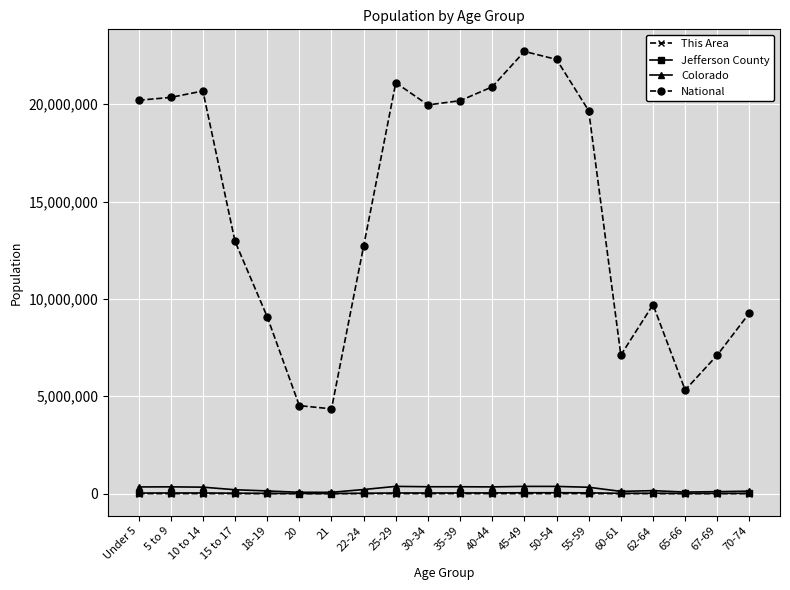

What value does the National series have at 55-59?

19664805